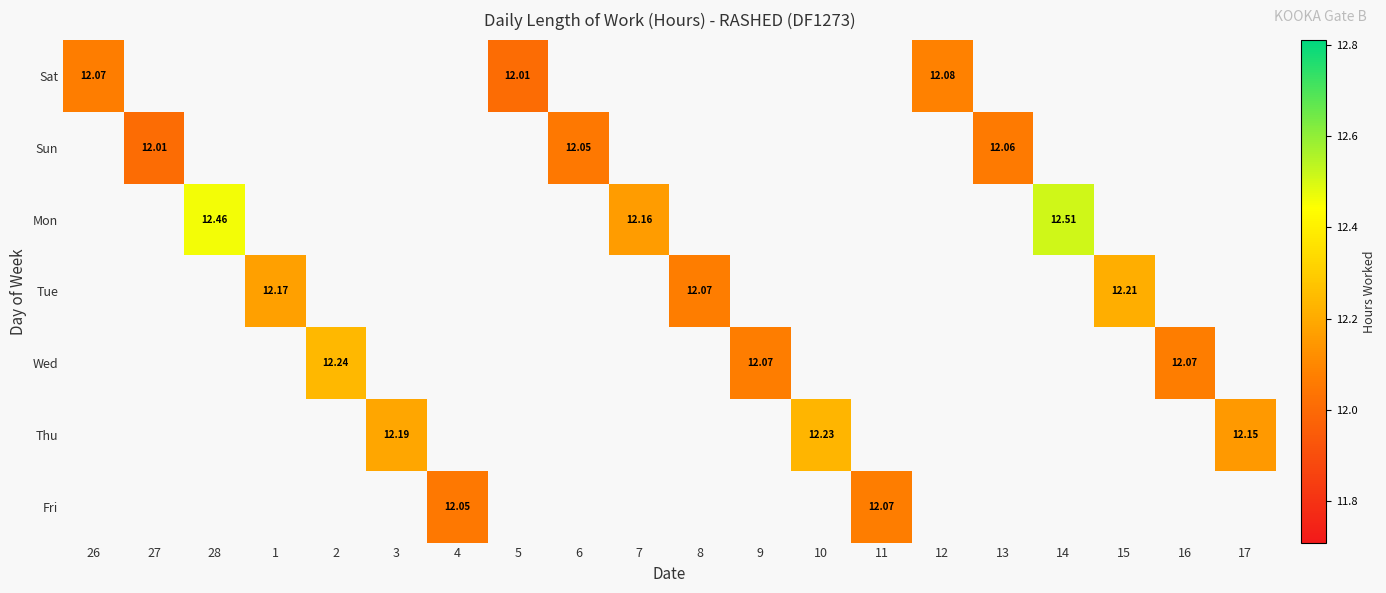

Is the value of Mon at 14 greater than the value of Tue at 8?

Yes